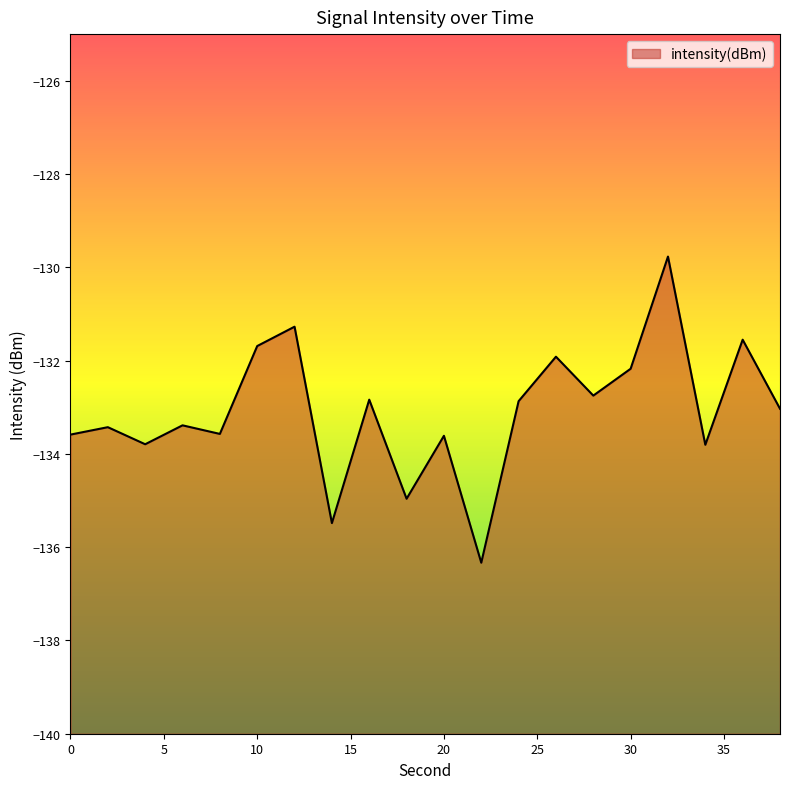

Does the chart display data point markers on the line(s)?

No